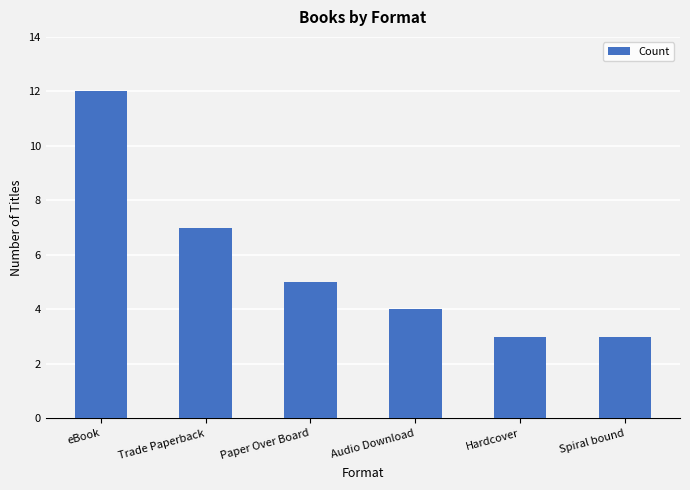

How many values are below 5?

3